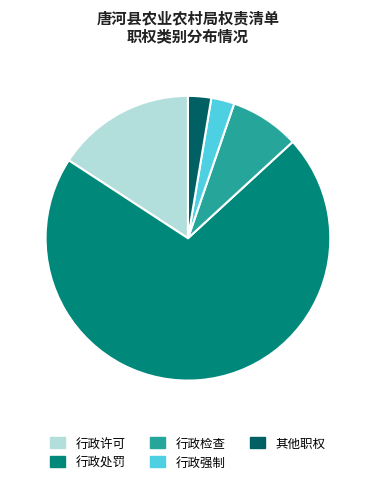

Is the sum of 其他职权 and 行政处罚 greater than half?

Yes